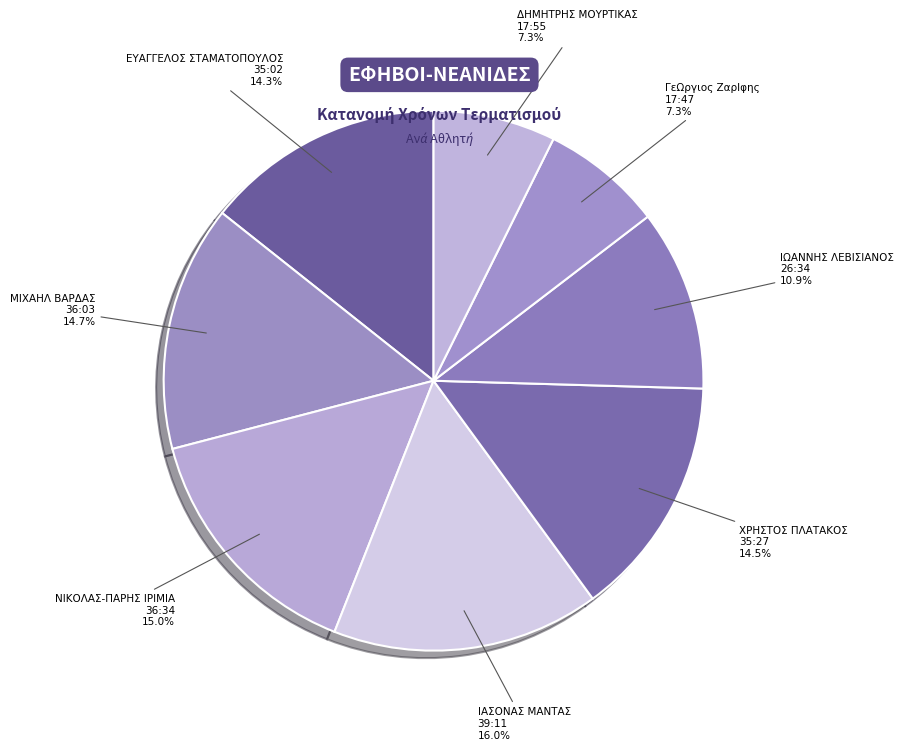

How many slices are in this pie chart?

8